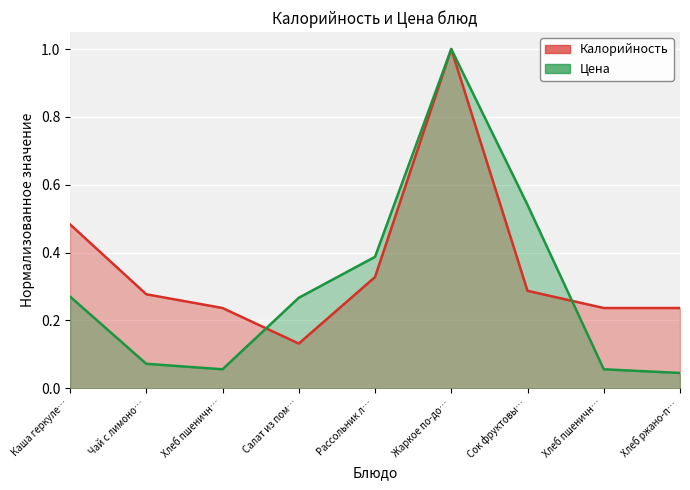

What is the difference between the Цена values at Рассольник л… and Хлеб пшеничн…?

0.3